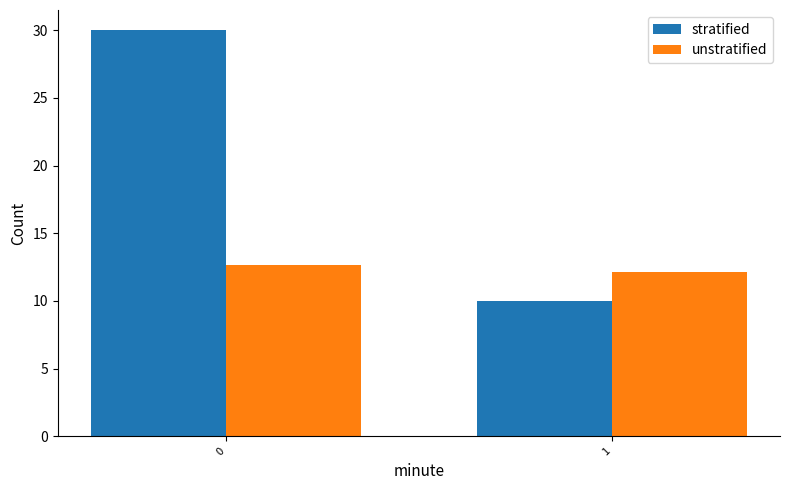

What is the minimum value for unstratified?

12.2